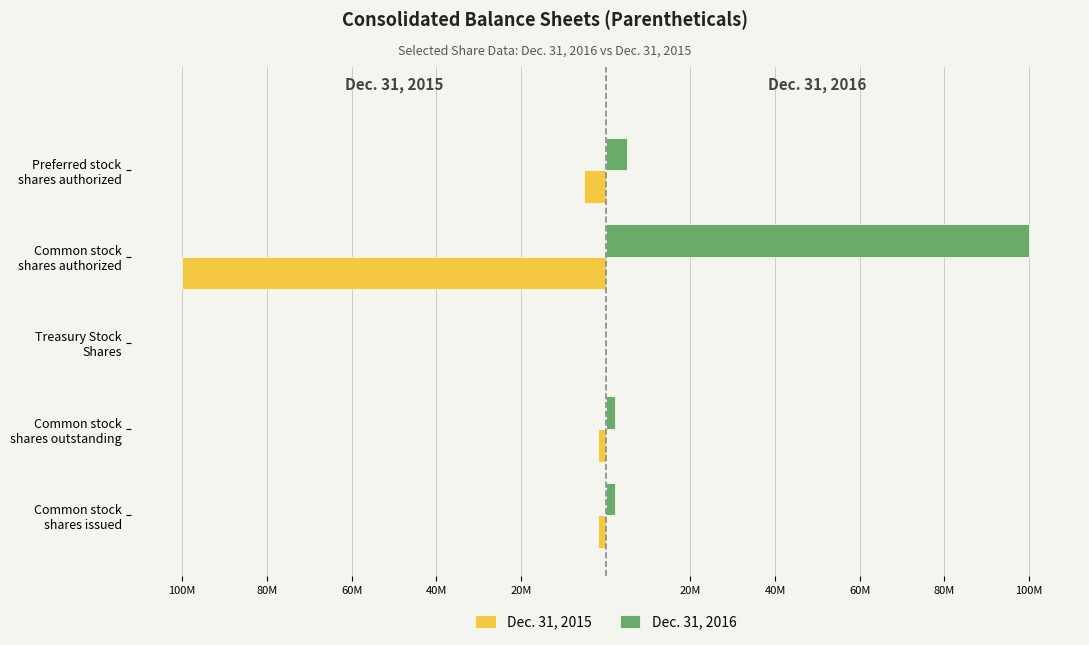

What is the greatest value displayed?

100000000